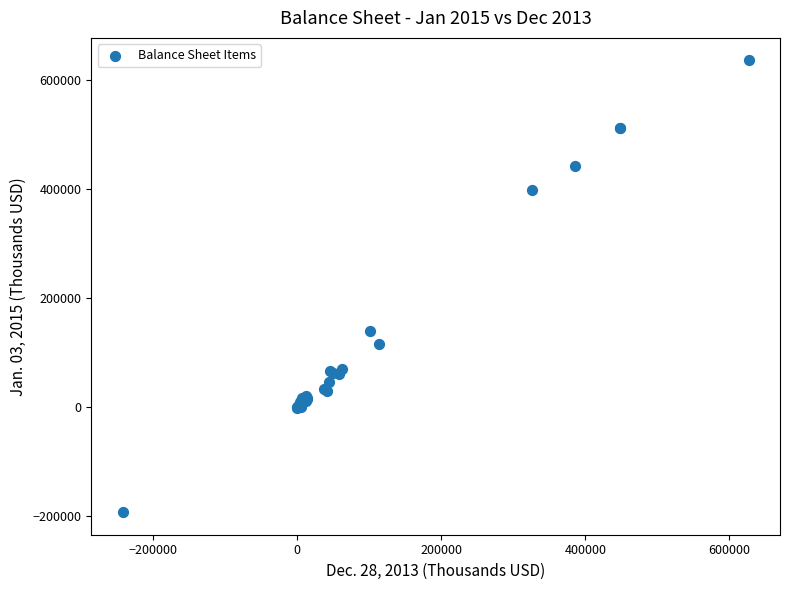

What Y value in the scatter plot is closest to 220843?

139233